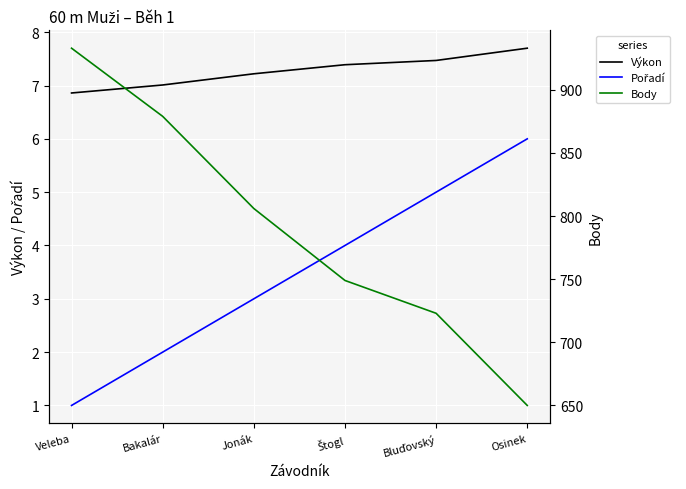

Reading right to left, what are all the values shown in this chart?

Výkon: Osinek=7.7	Bluďovský=7.5	Štogl=7.4	Jonák=7.2	Bakalár=7.0	Veleba=6.9
Pořadí: Osinek=6.0	Bluďovský=5.0	Štogl=4.0	Jonák=3.0	Bakalár=2.0	Veleba=1.0
Body: Osinek=650.0	Bluďovský=723.0	Štogl=749.0	Jonák=806.0	Bakalár=879.0	Veleba=933.0